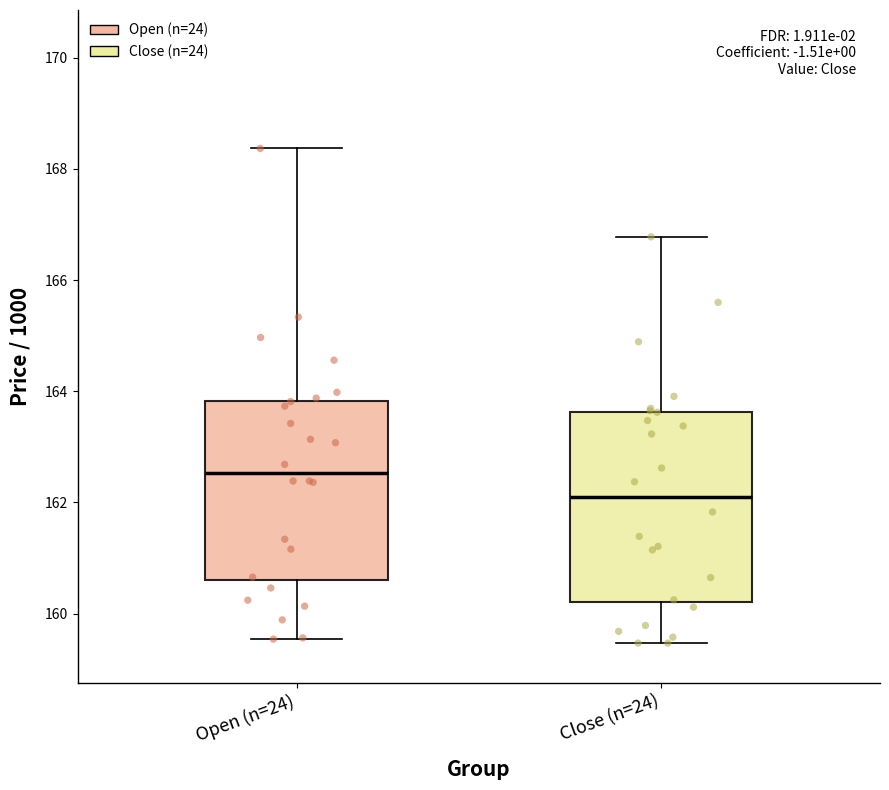

Reading left to right, read every box against the y-axis: the position of its median line, the range the box covers, and the ends of its whiskers. The values are not printed on the chart, so give them approximately, as read against the axis.

Open (n=24): median 162.6, box 160.6 to 163.8, whiskers 159.6 to 168.4
Close (n=24): median 162.2, box 160.2 to 163.6, whiskers 159.4 to 166.8